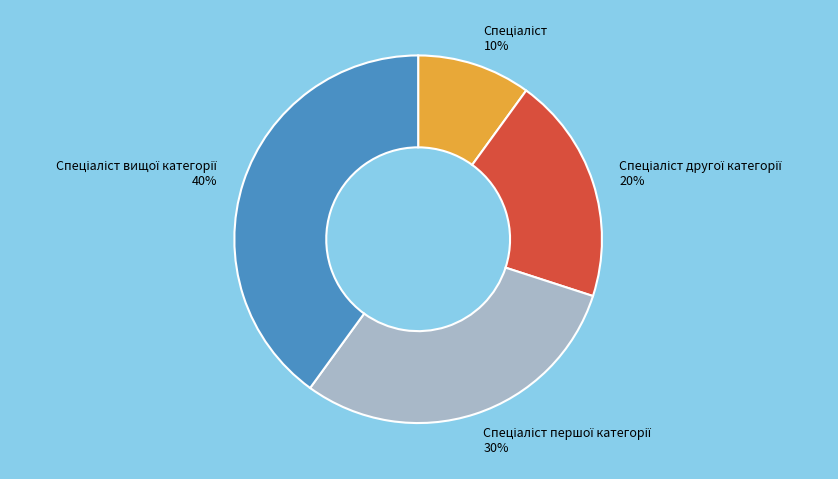

To the nearest percent, what is the average slice percentage?

25%